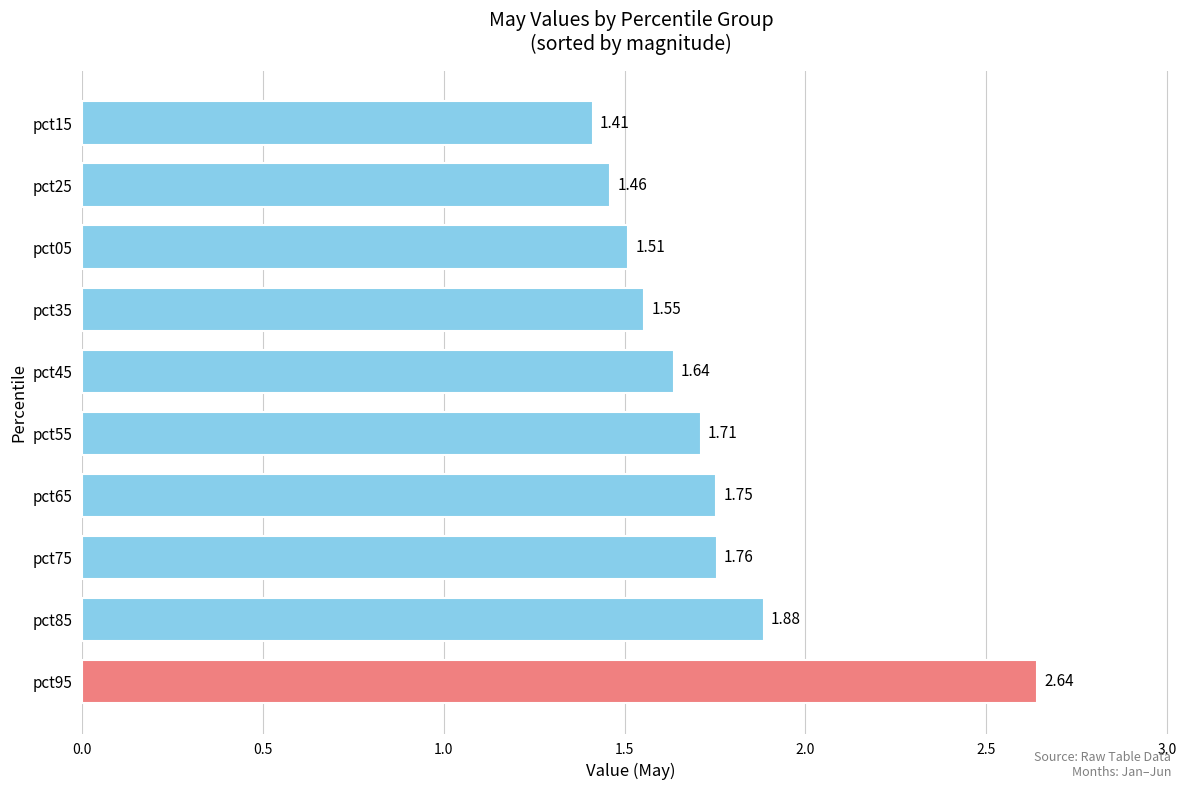

What is the difference between the second highest and minimum values?

0.5